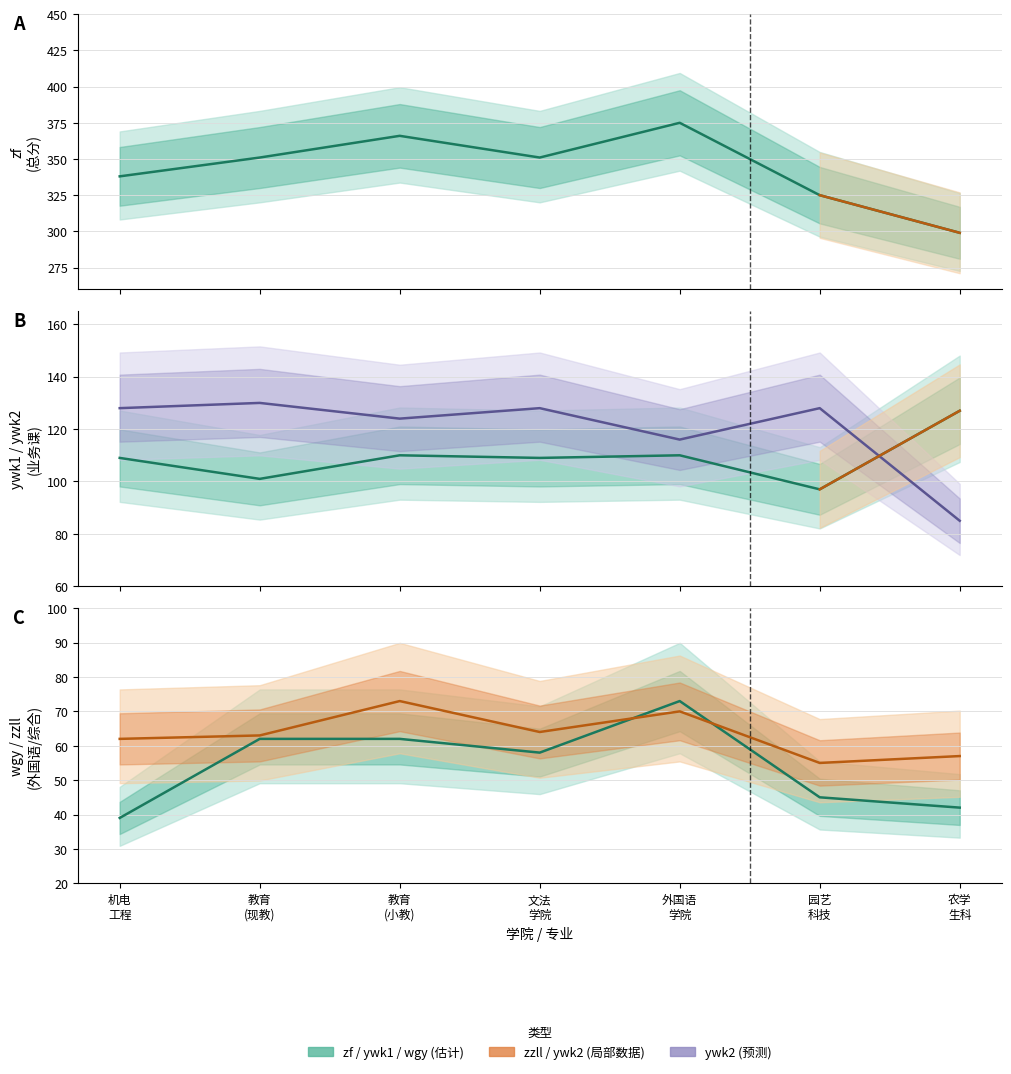

What is the label of the 4th point from the left?

文法 学院